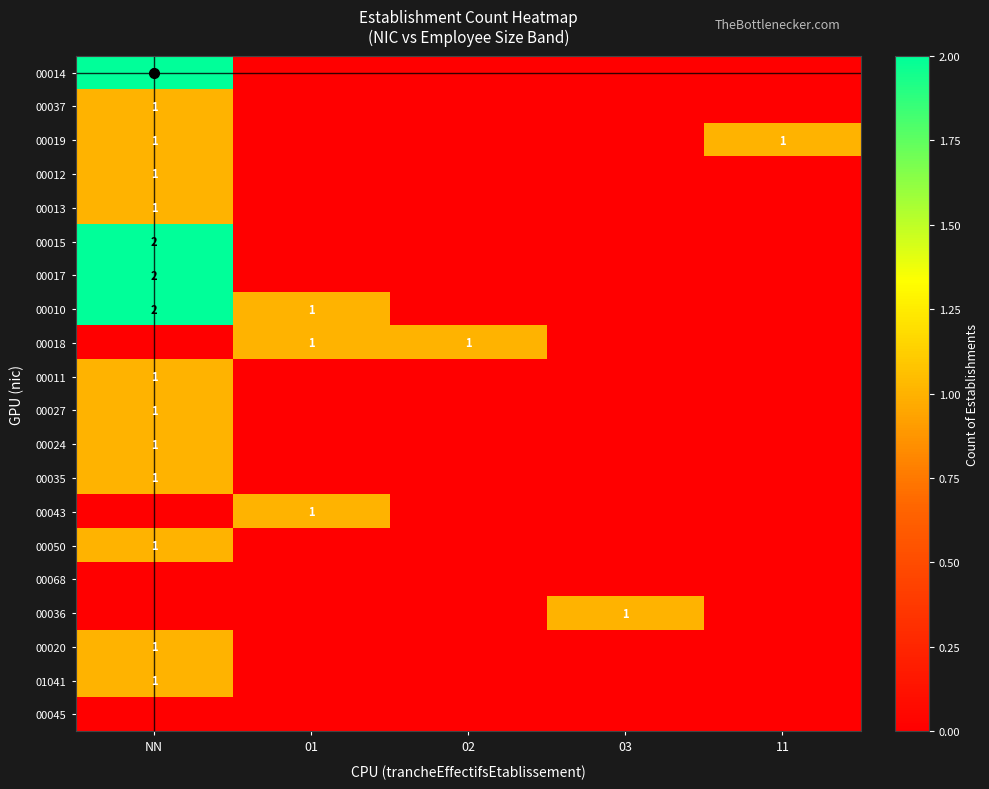

Which series has the largest total across all categories?

00010